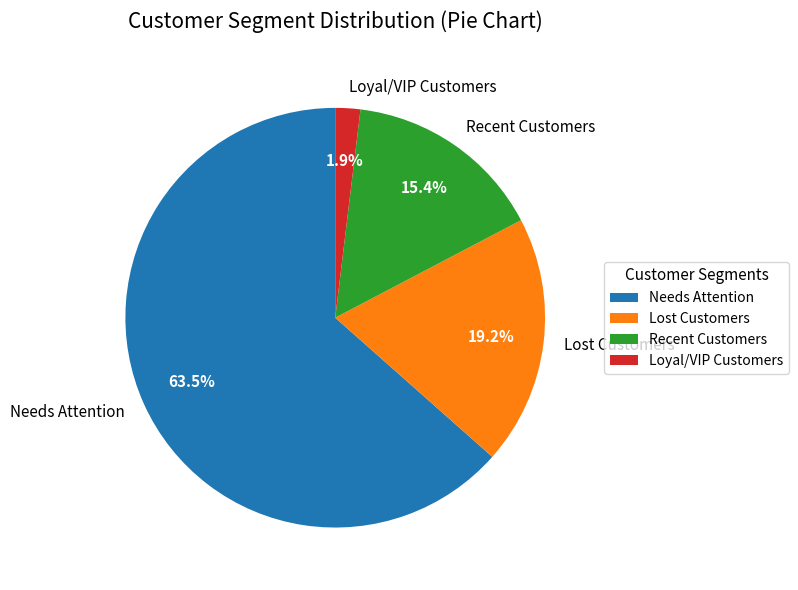

Rank the categories by value from lowest to highest.

Loyal/VIP Customers, Recent Customers, Lost Customers, Needs Attention